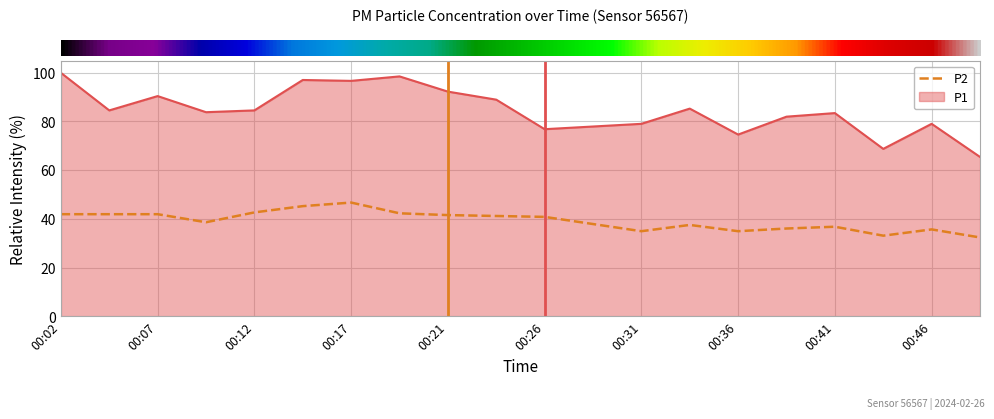

What is the difference between the maximum and minimum values in the P2 series?

14.3